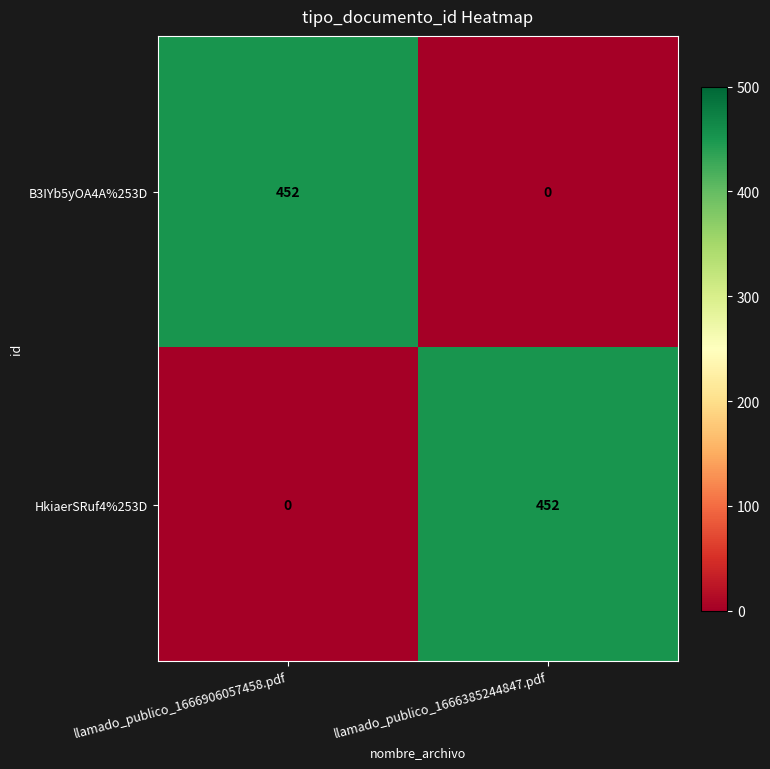

How many distinct data groups are displayed?

2